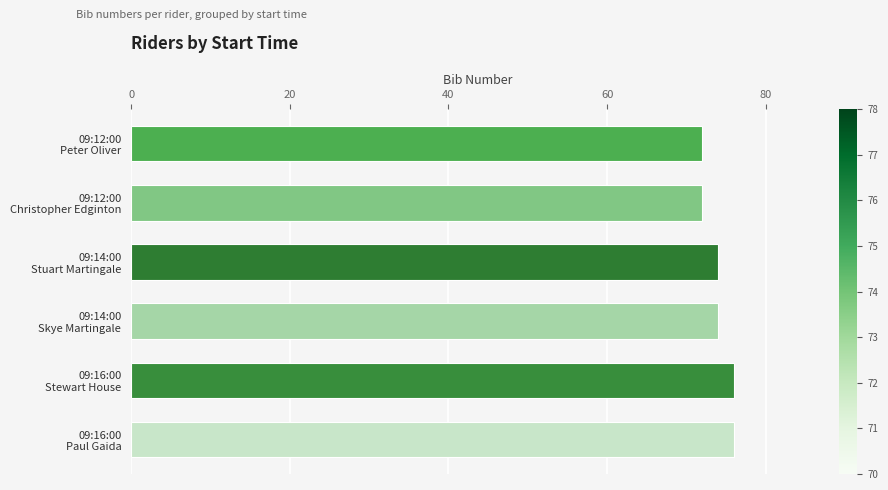

What is the value of the 6th bar from the top?

76